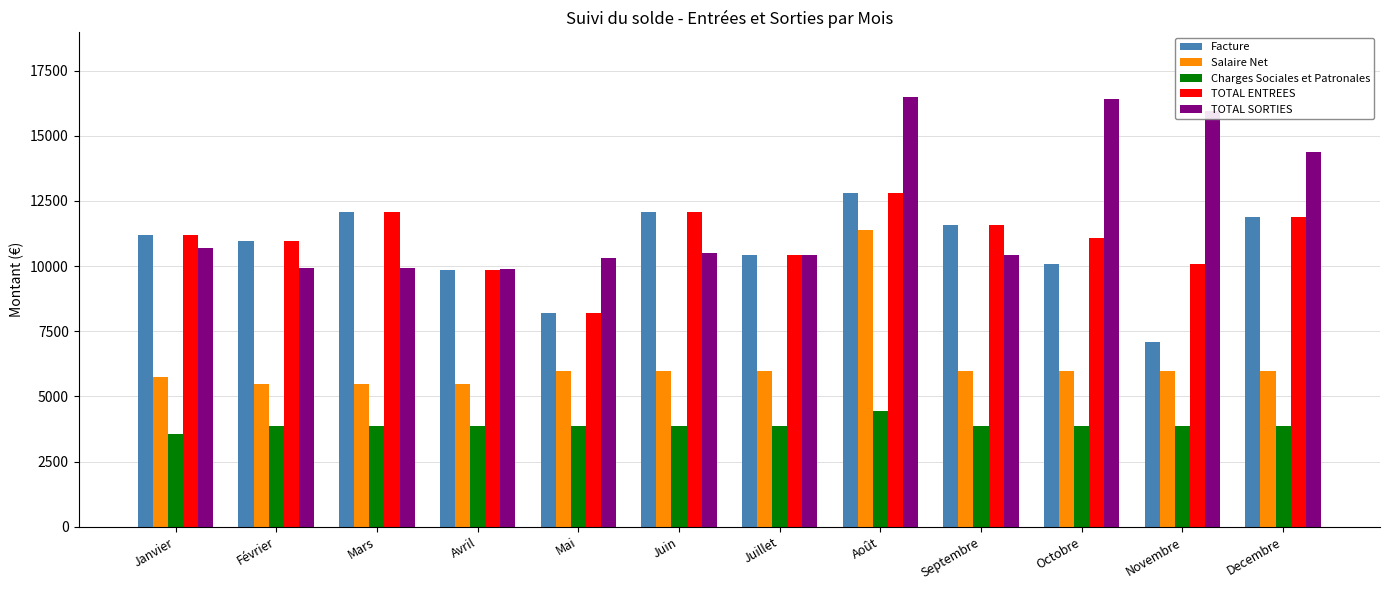

The Charges Sociales et Patronales series shows 1354.9 at Decembre. True or false?

False